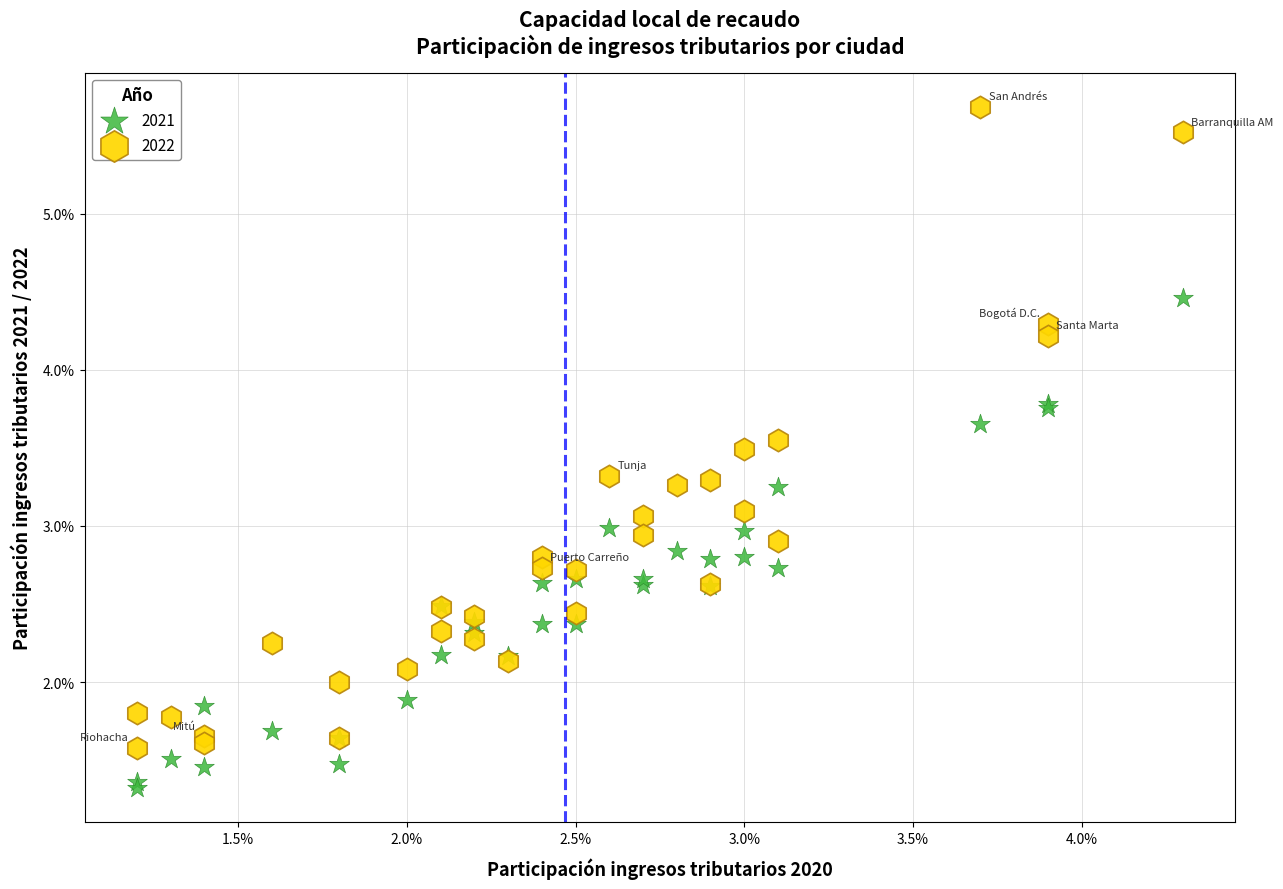

What are all the series names shown in the legend?

2021, 2022